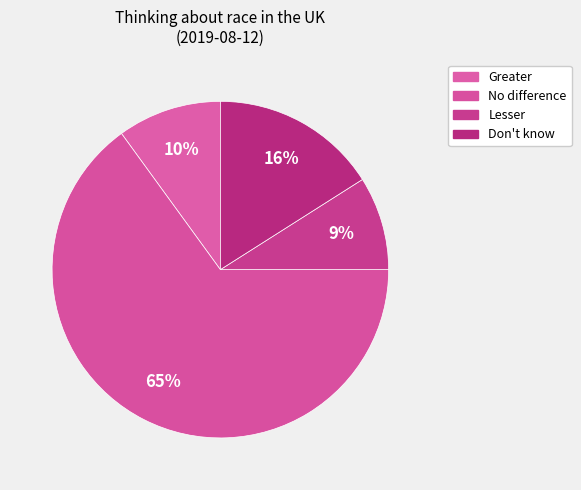

Is there any slice that represents more than half of the pie?

Yes